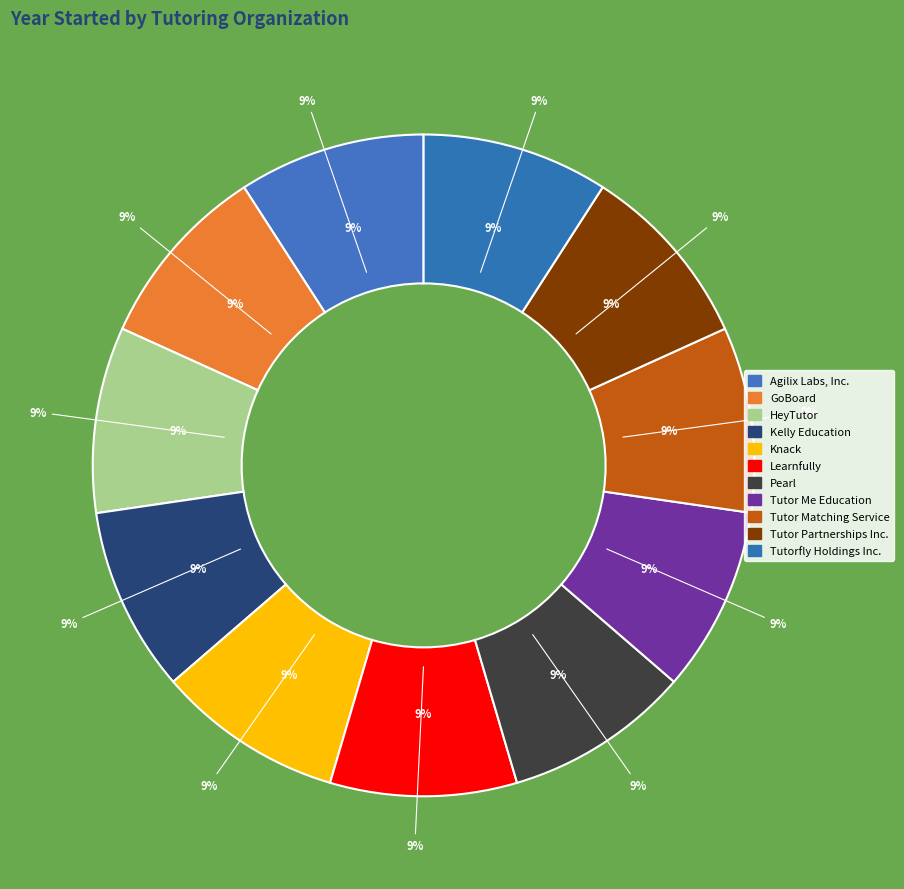

Approximately how many times larger is the value at Learnfully compared to HeyTutor?

1.0